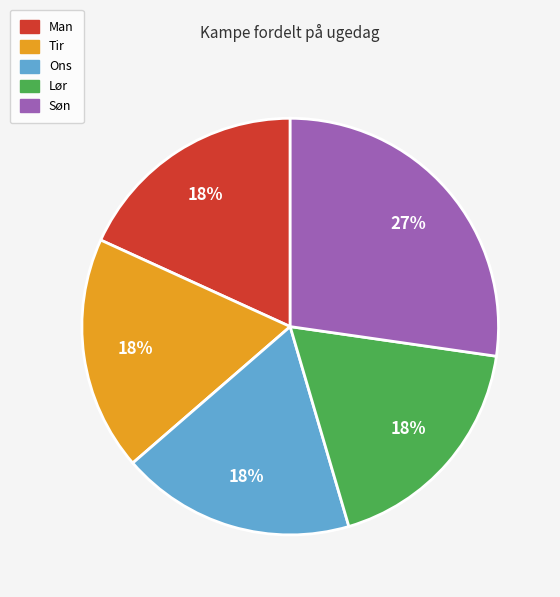

Which slice is the largest?

Søn